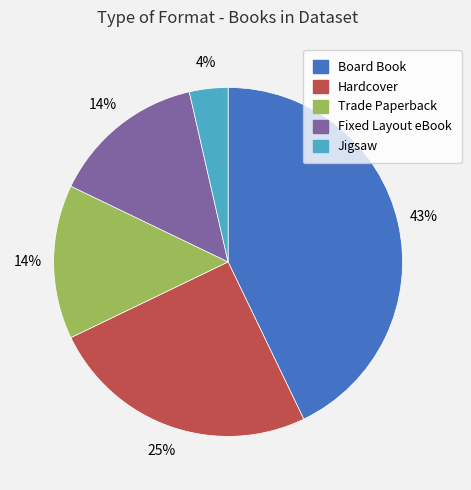

What is the ratio of the value at Fixed Layout eBook to the value at Trade Paperback?

1.0